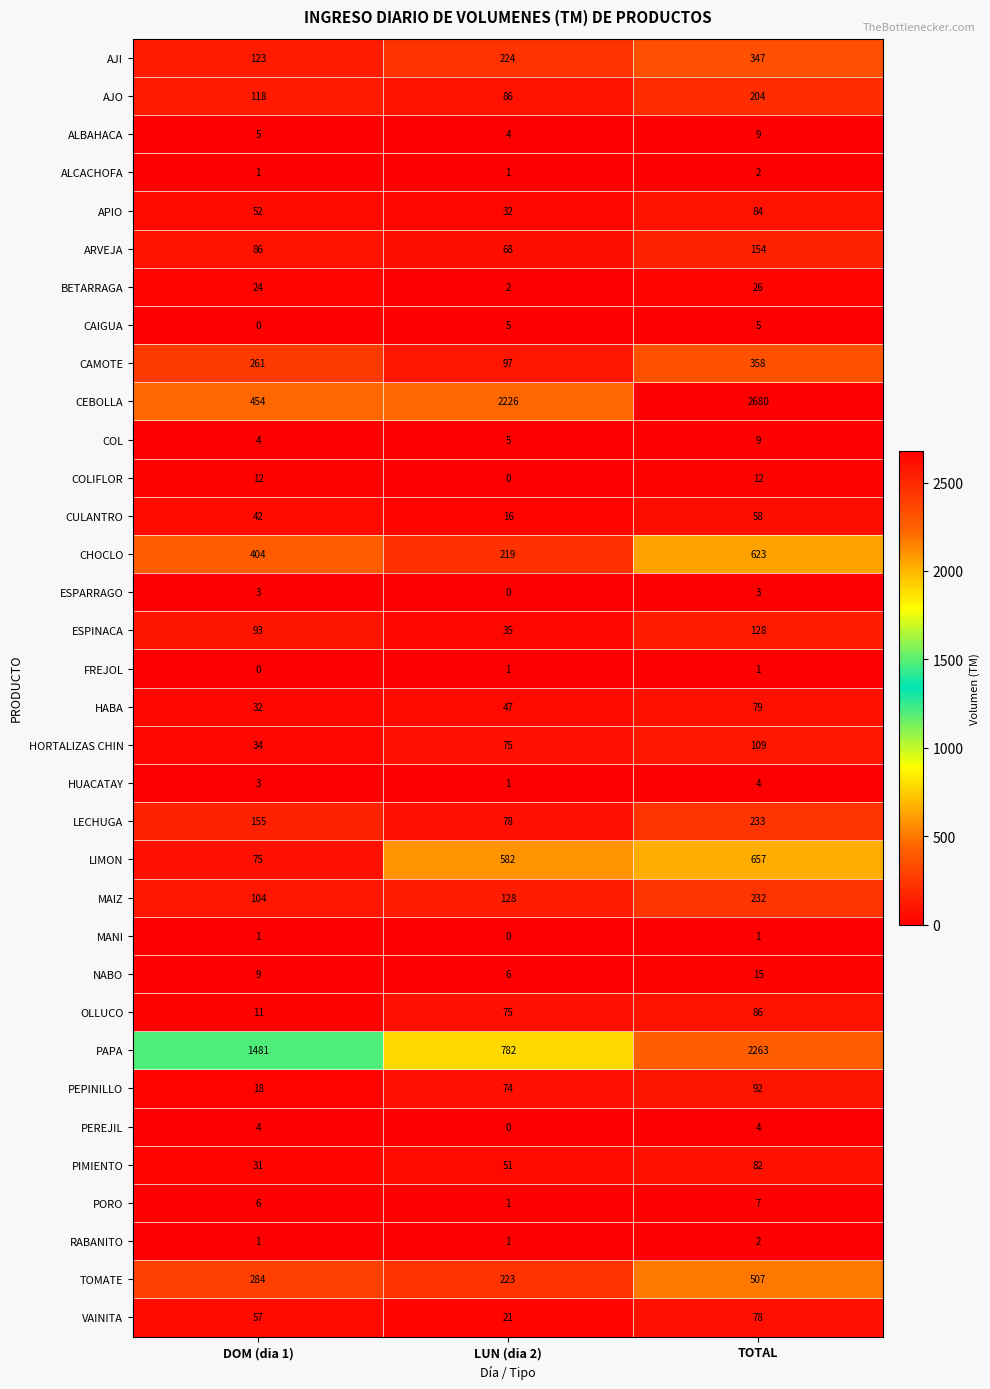

Which series has the largest total across all categories?

CEBOLLA